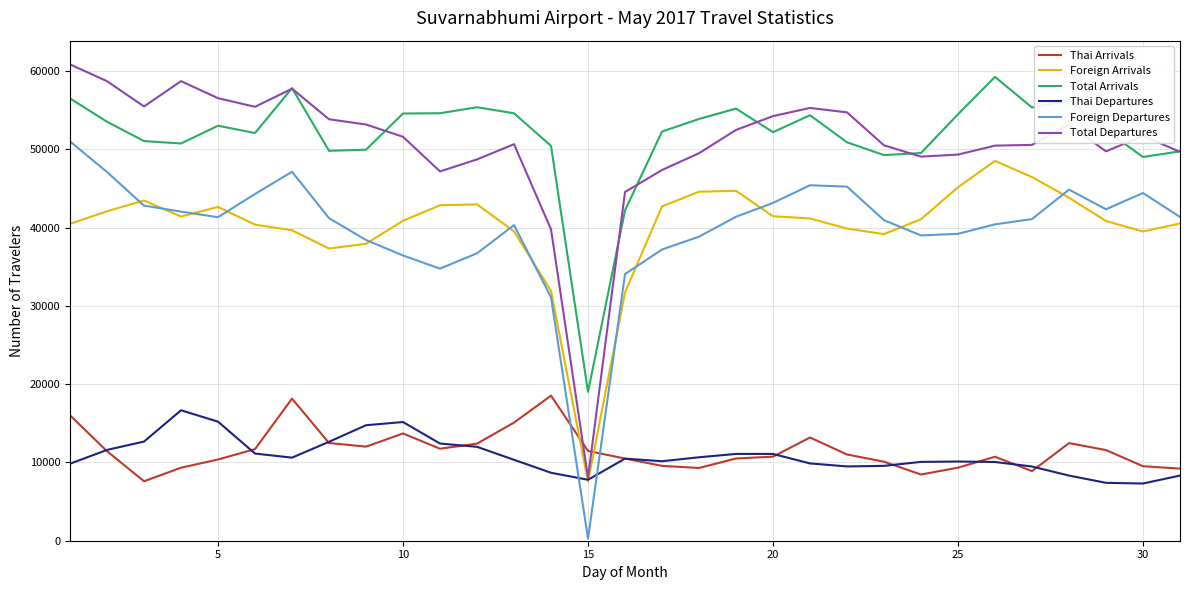

What is the minimum value for Thai Departures?

7307